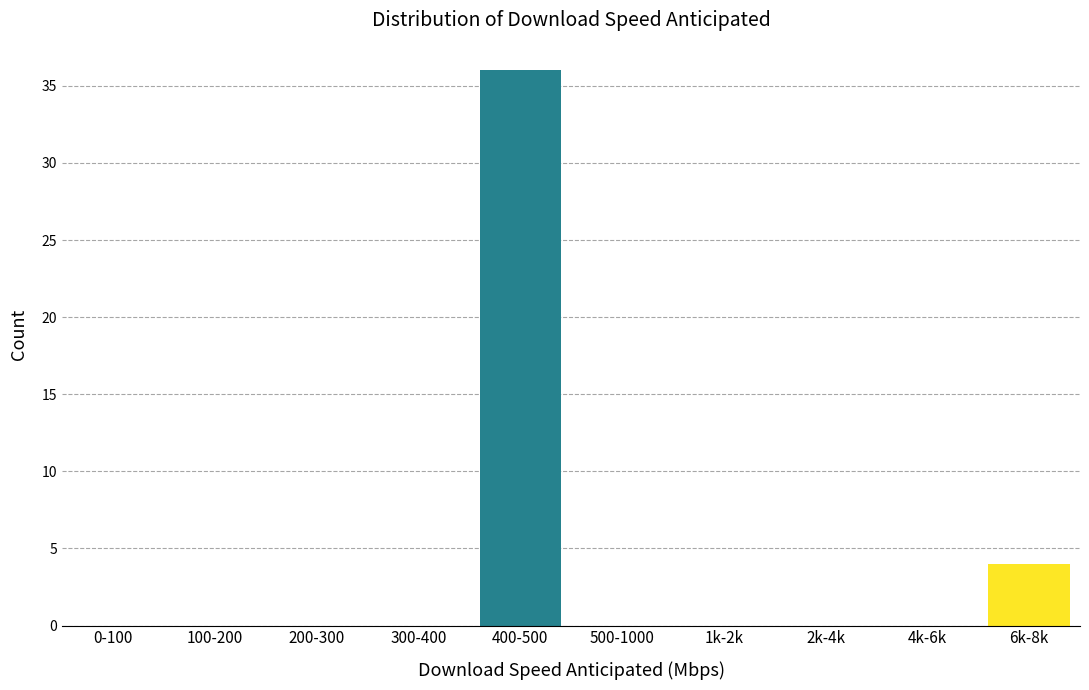

Reading left to right, what are all the values shown in this chart?

0-100=0	100-200=0	200-300=0	300-400=0	400-500=36	500-1000=0	1k-2k=0	2k-4k=0	4k-6k=0	6k-8k=4